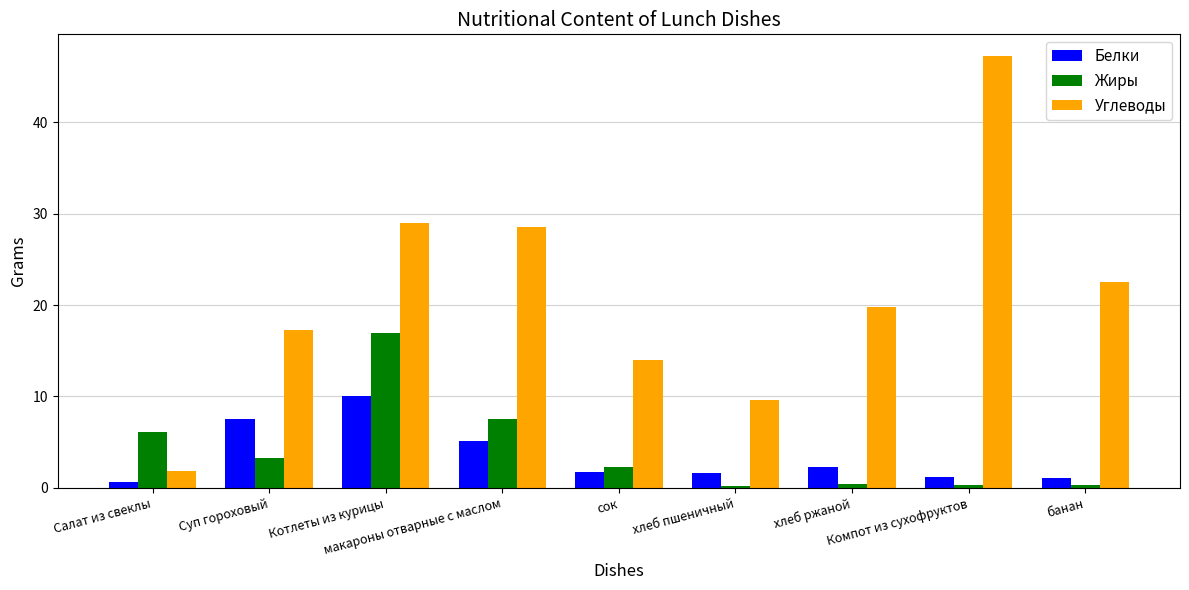

Count the number of categories in the chart.

9